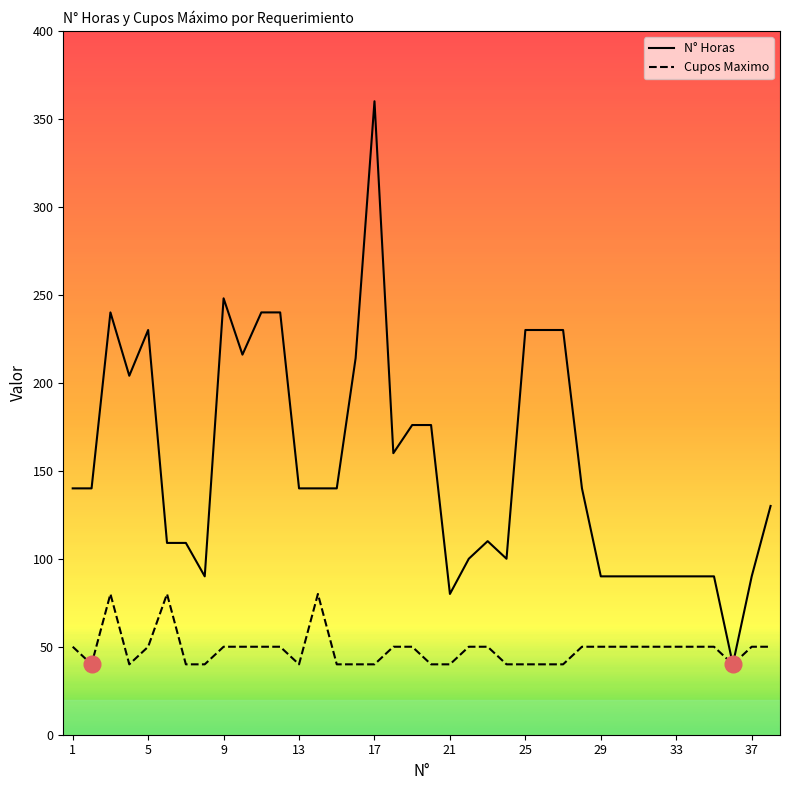

What are all the series names shown in the legend?

N° Horas, Cupos Maximo